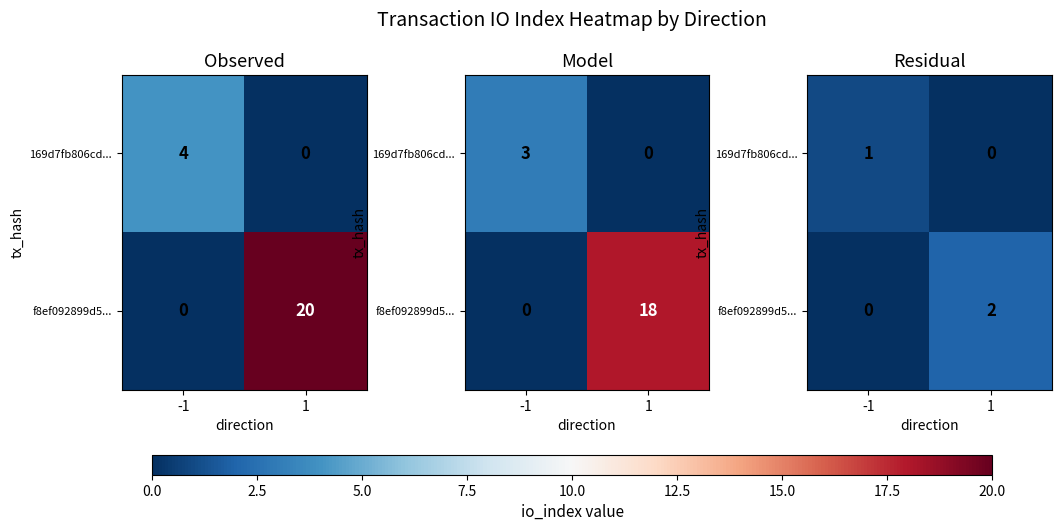

List the labels in order of f8ef092899d5... value, smallest first.

-1, 1